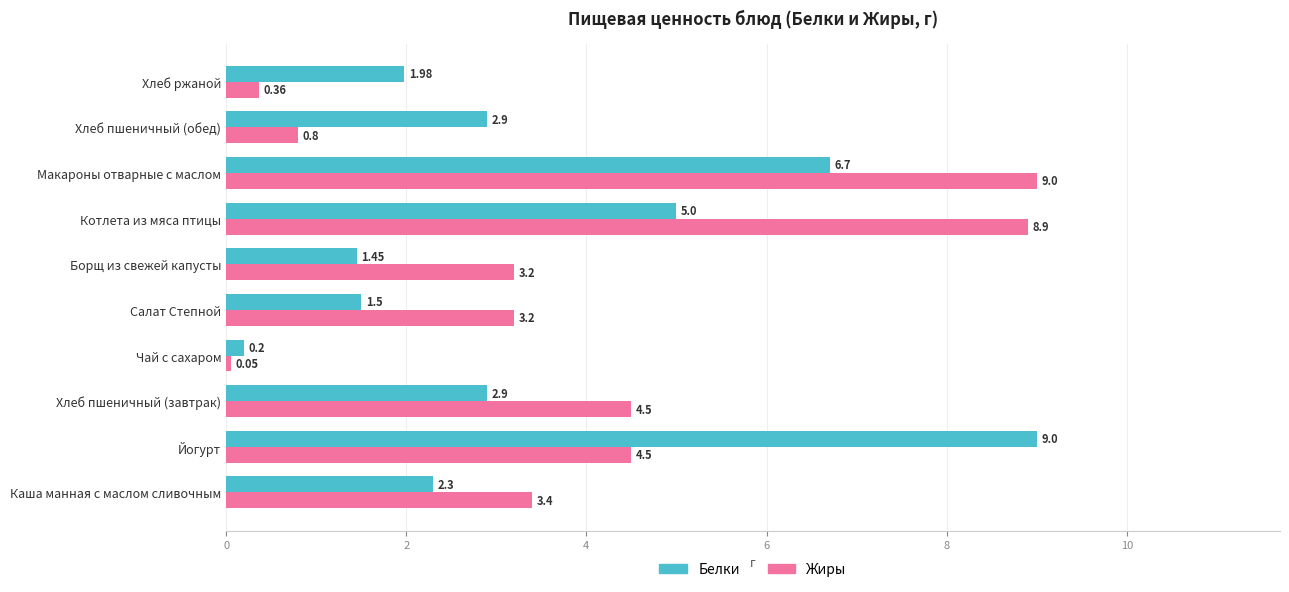

What is the difference between the maximum and minimum values in the Белки series?

8.8